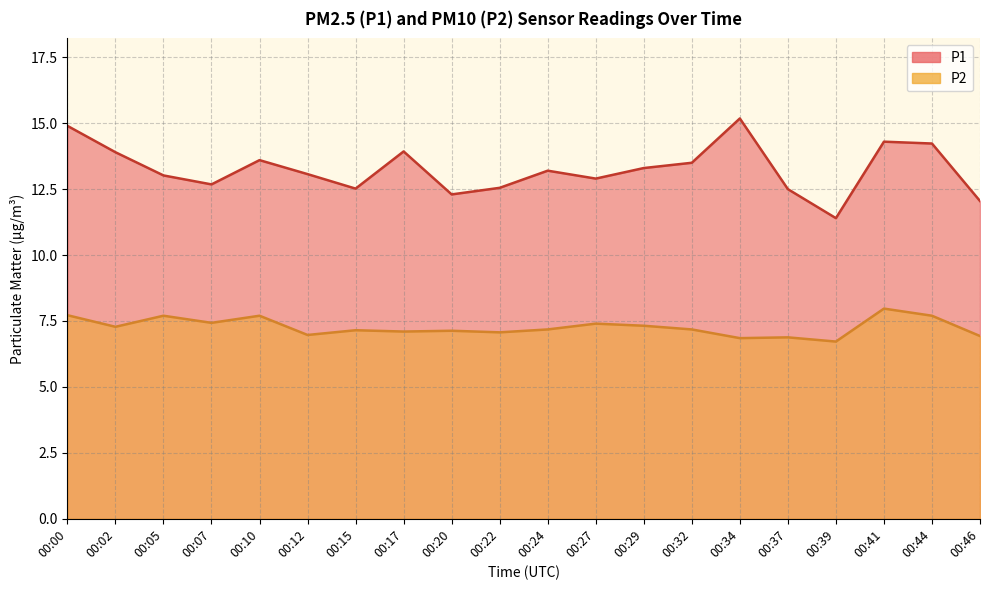

What is the greatest value displayed?

15.2